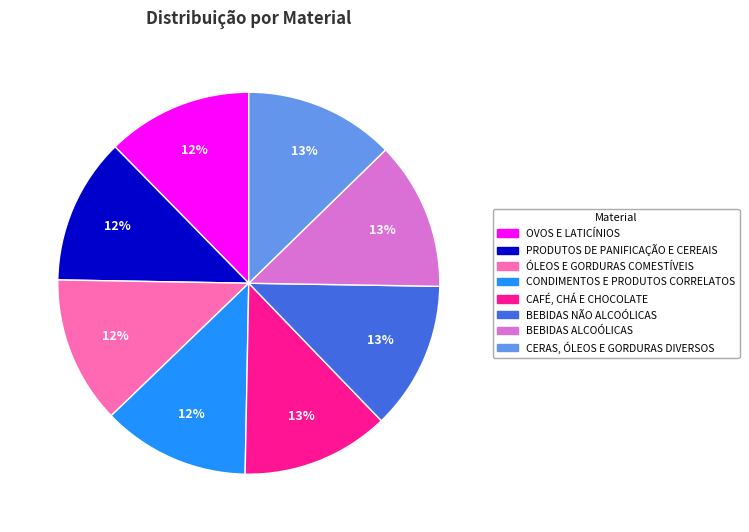

To the nearest percent, what is the average slice percentage?

12%